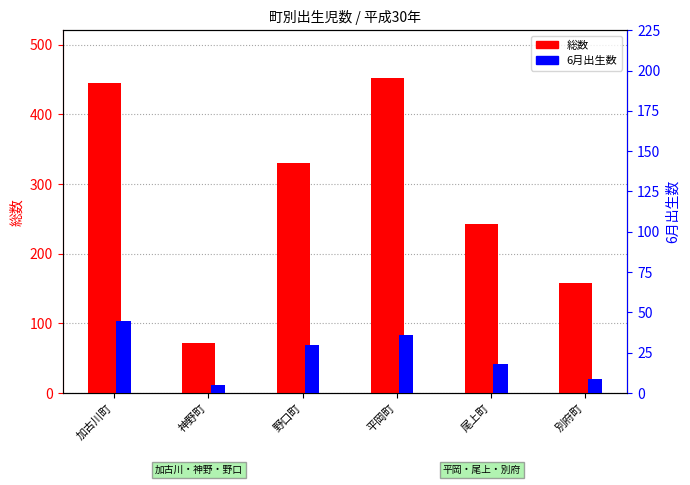

What is the label of the 3rd bar from the right?

平岡町